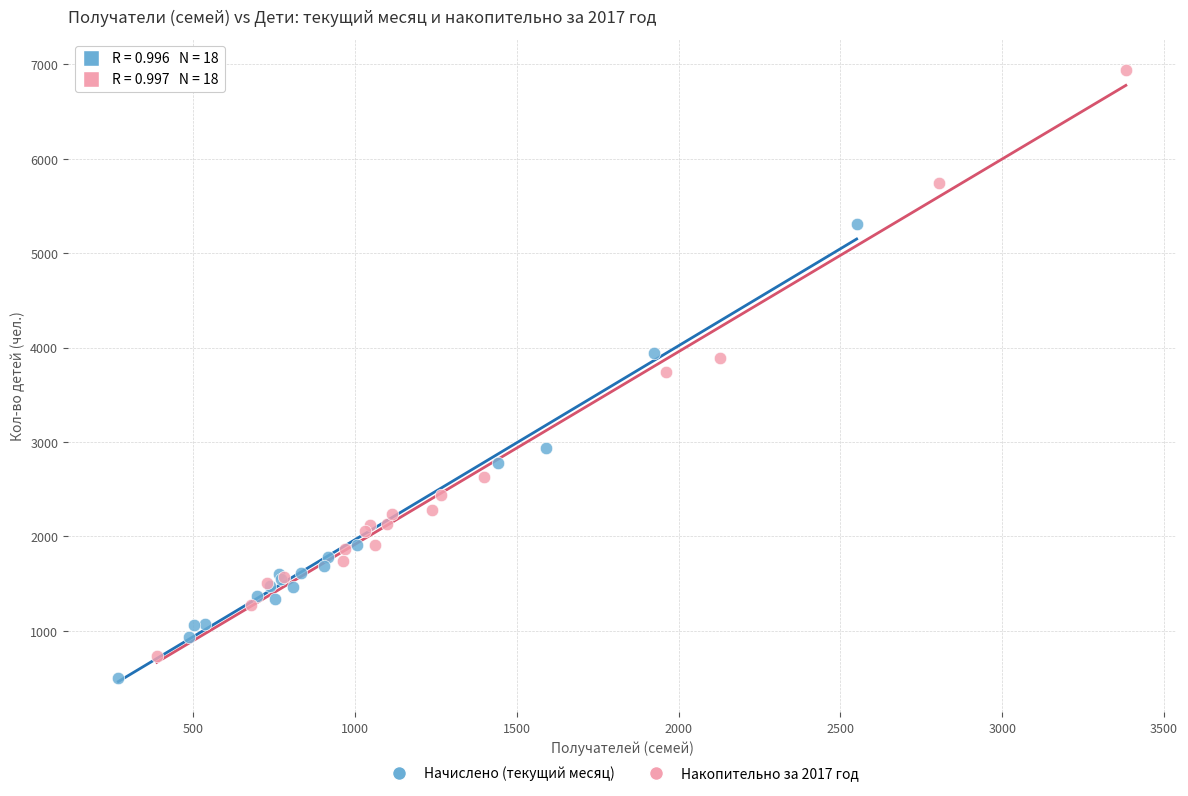

Which series has the widest spread of Y values?

Накопительно за 2017 год